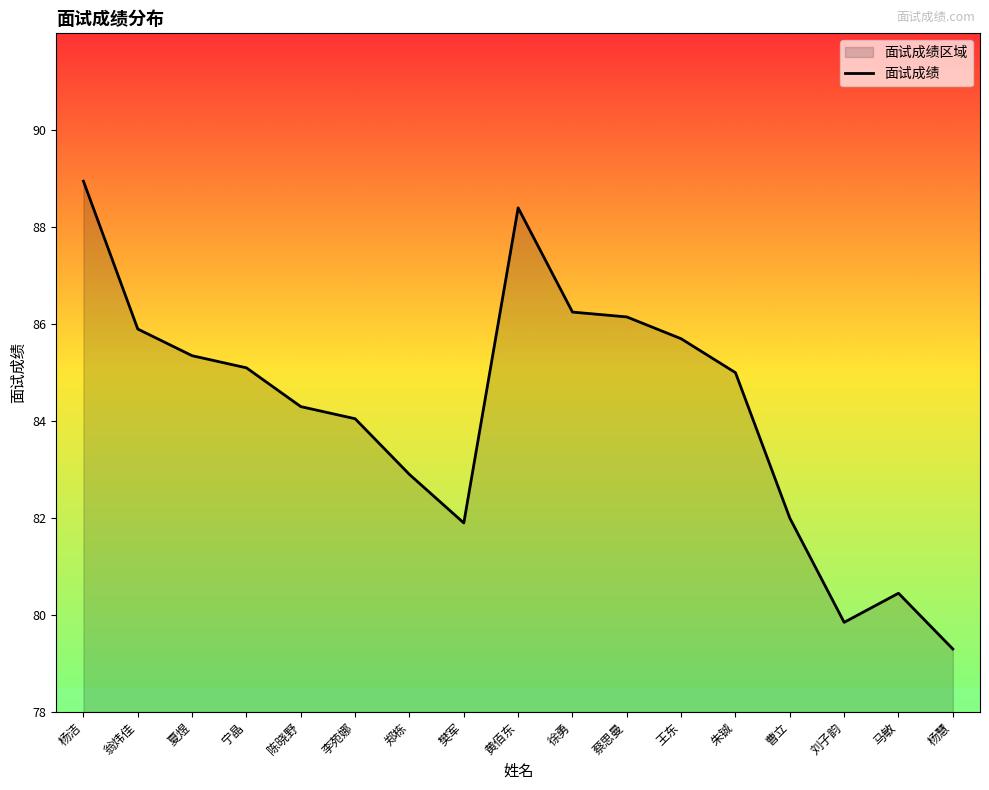

Reading left to right, transcribe all the data shown in this chart.

89.0	85.9	85.3	85.1	84.3	84.0	82.9	81.9	88.4	86.2	86.2	85.7	85.0	82.0	79.8	80.5	79.3